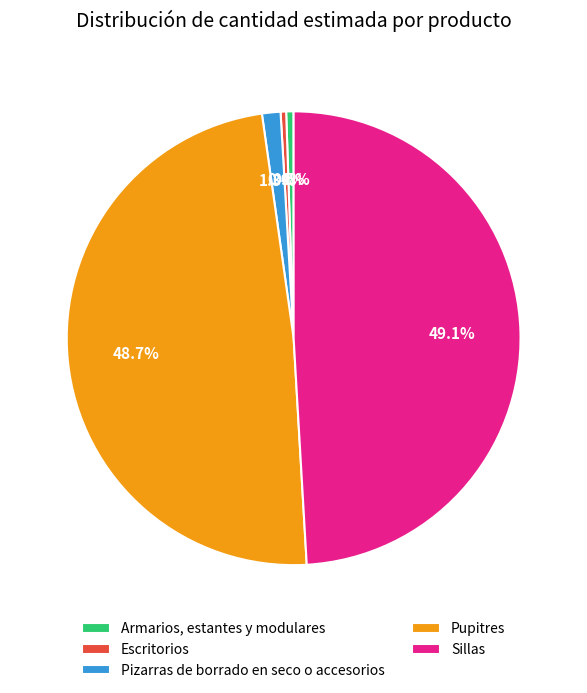

How many segments does this pie chart have?

5